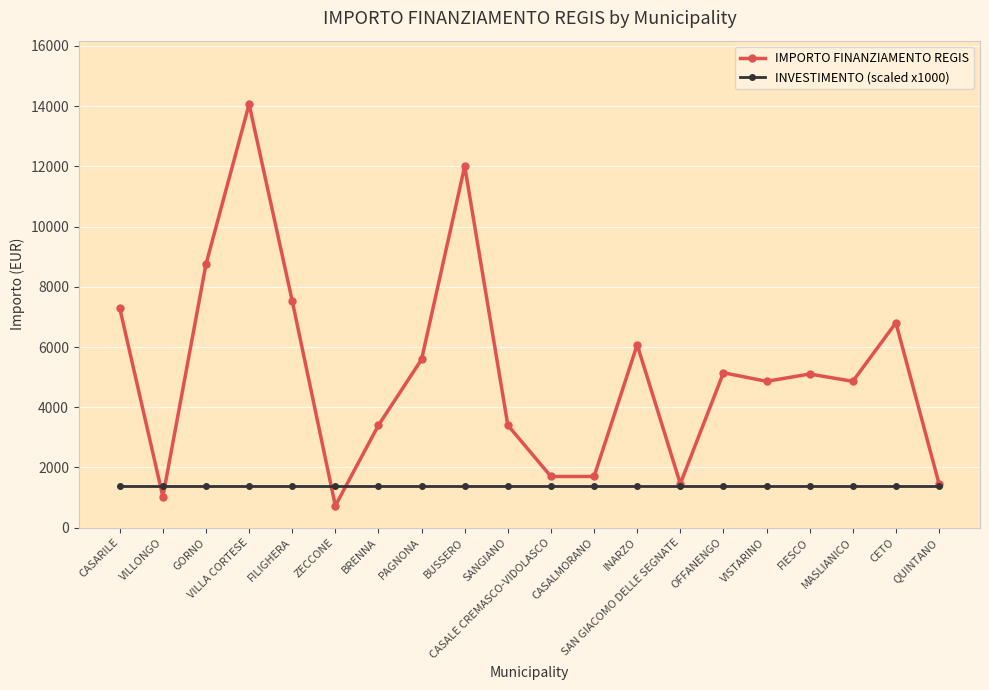

At ZECCONE, list the series in order from smallest to largest.

IMPORTO FINANZIAMENTO REGIS, INVESTIMENTO (scaled x1000)